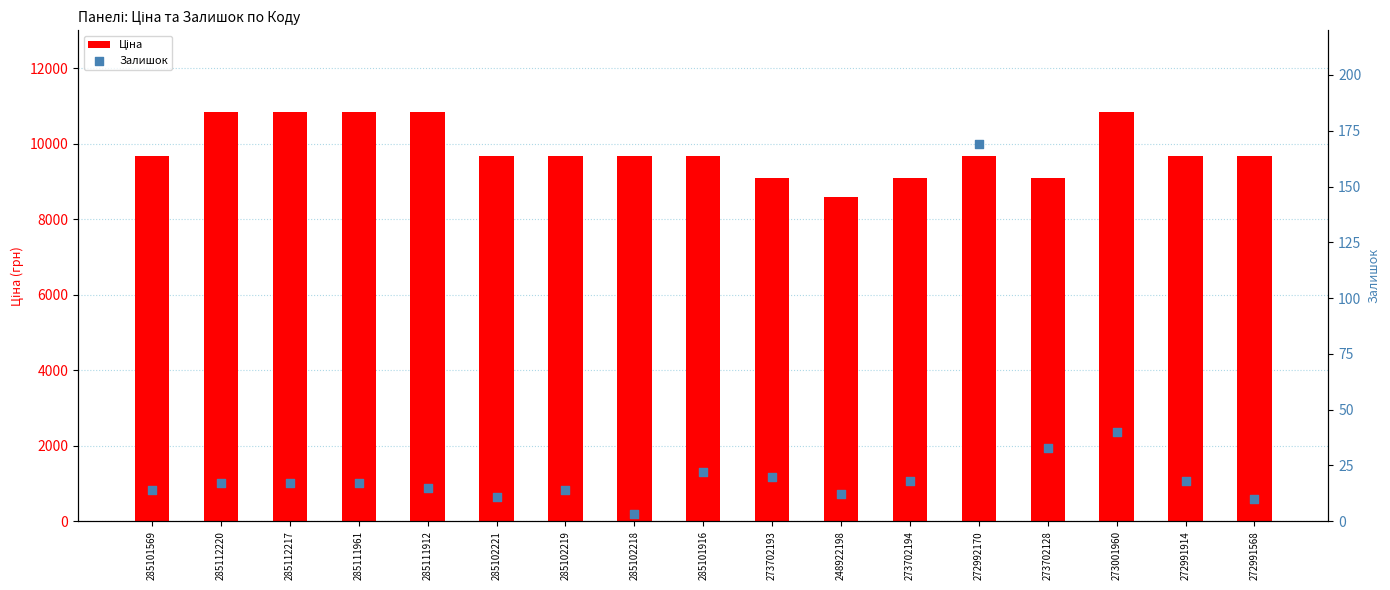

Is the value of Залишок at 248922198 greater than the value of Ціна at 273702193?

No